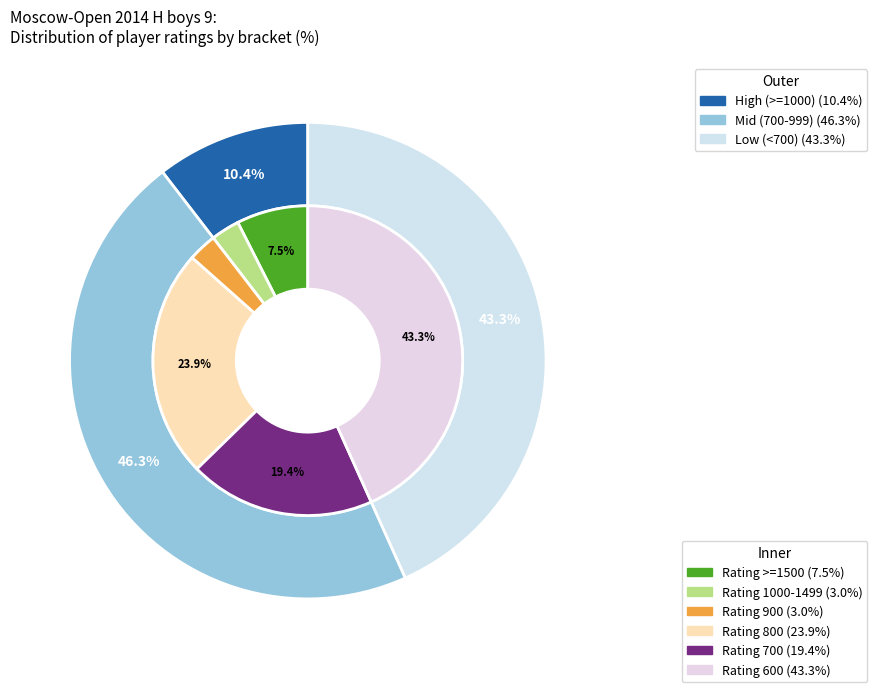

Does 1597 account for over 50% of the chart?

No